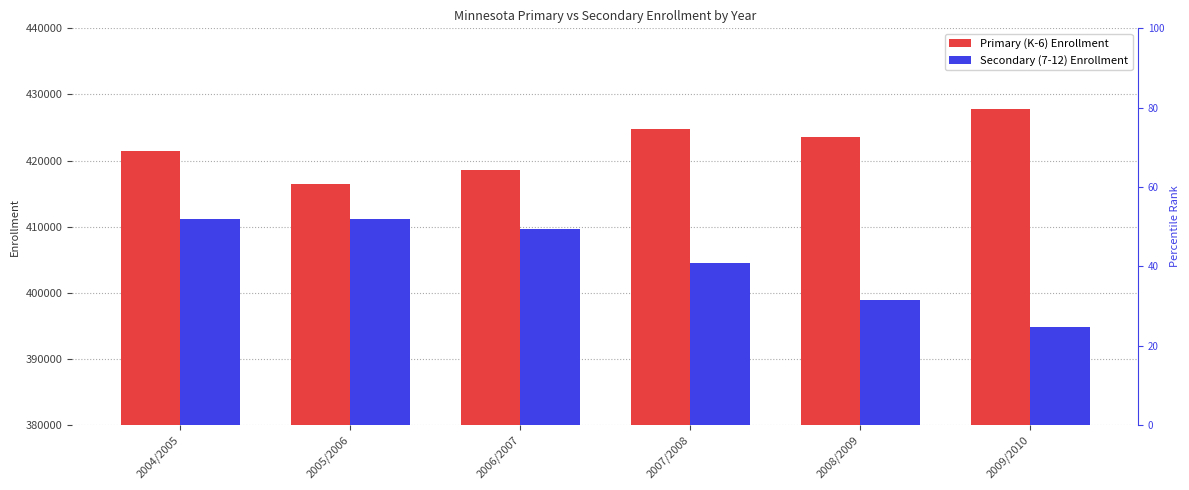

What is the label of the 3rd bar from the right?

2007/2008